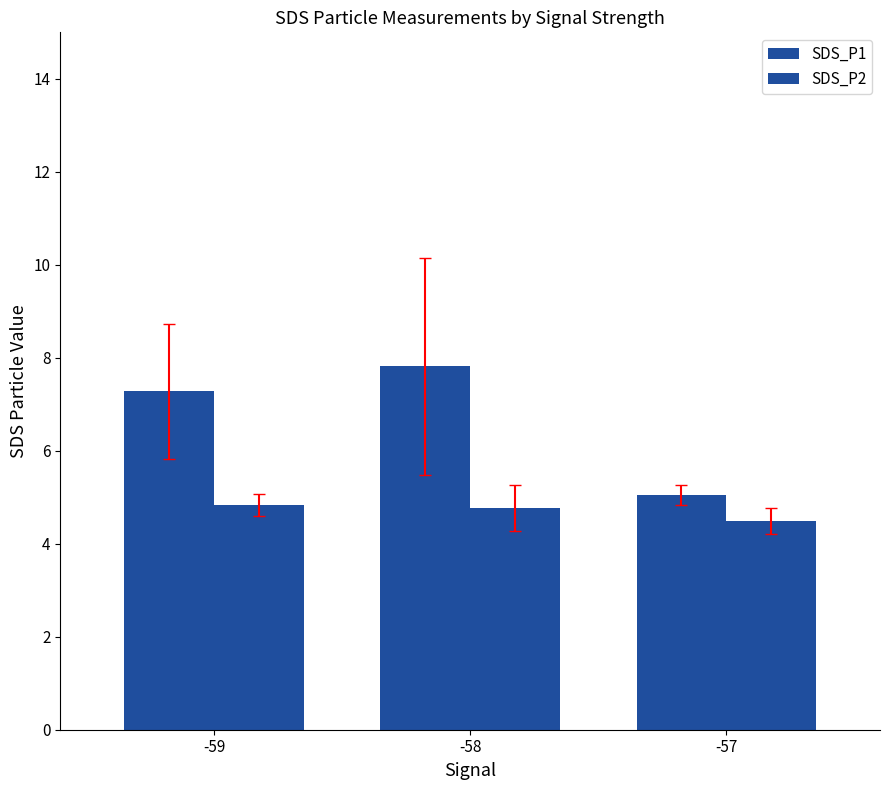

What is the maximum value for SDS_P2?

4.8